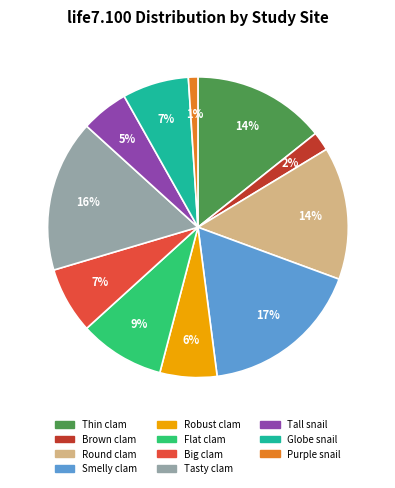

What percentage is the Tasty clam slice, to the nearest percent?

16%